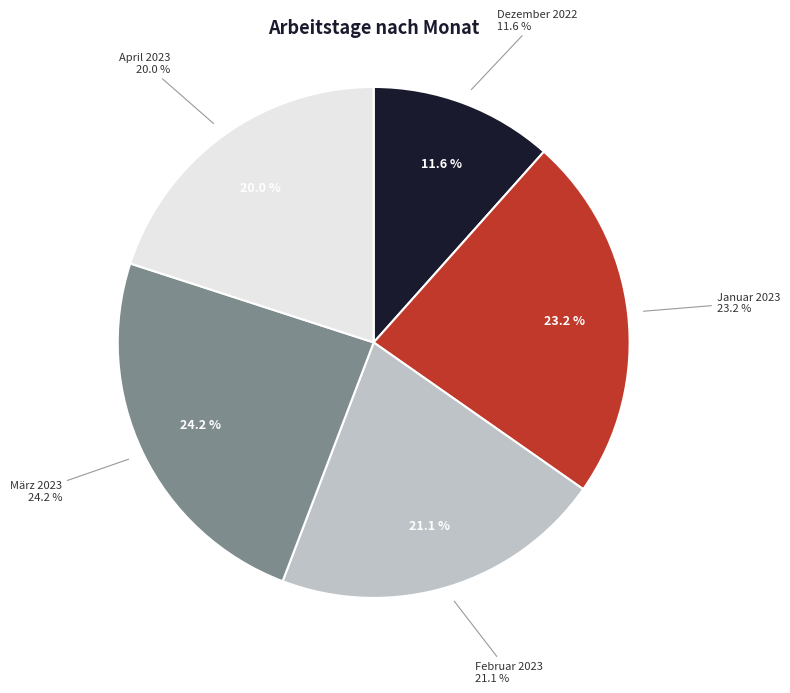

What is the largest slice in the pie chart?

März 2023